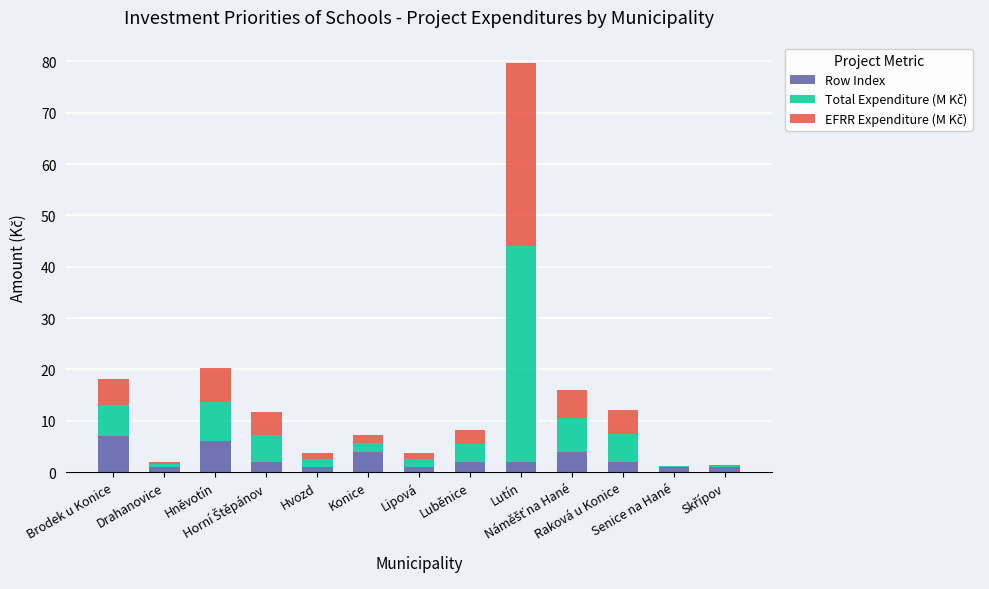

What is the sum of all Row Index values?

34.0